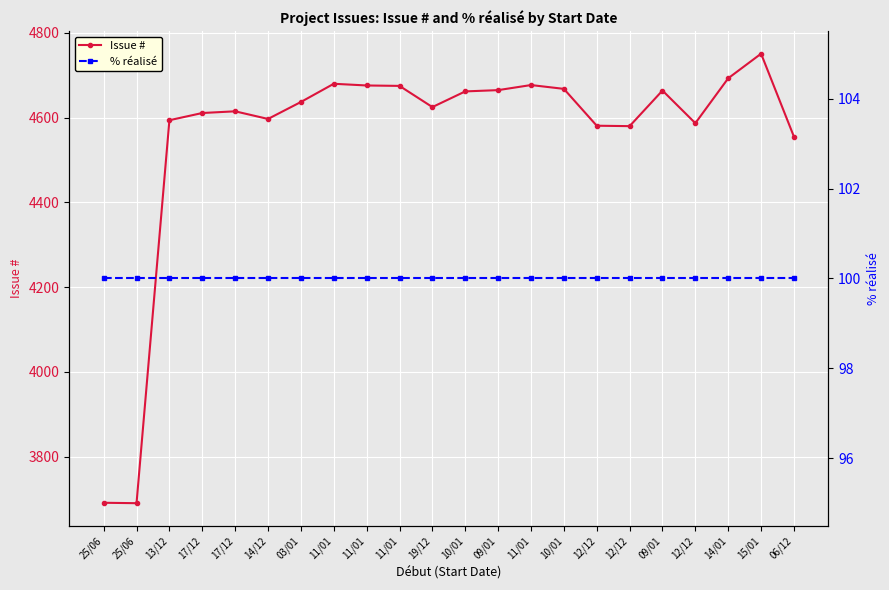

Which series has the largest total across all categories?

Issue #